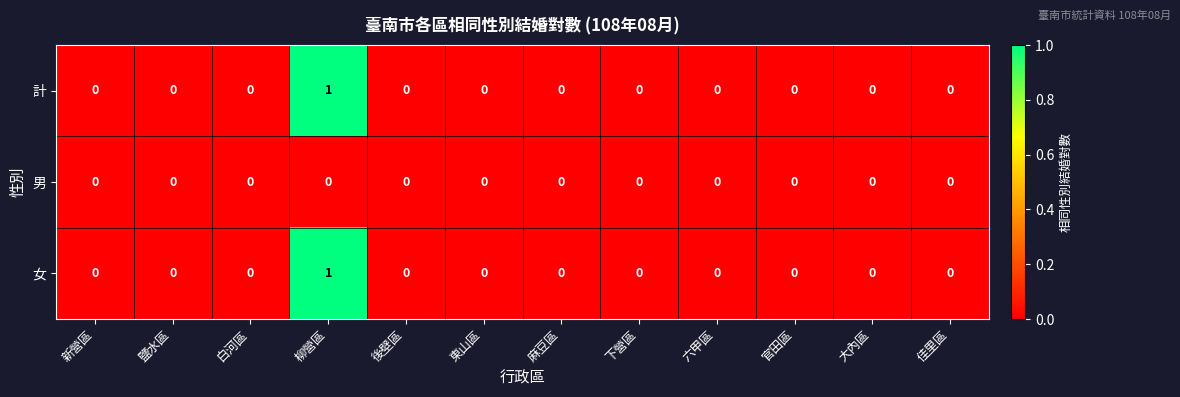

Which category has the highest value across all series?

柳營區